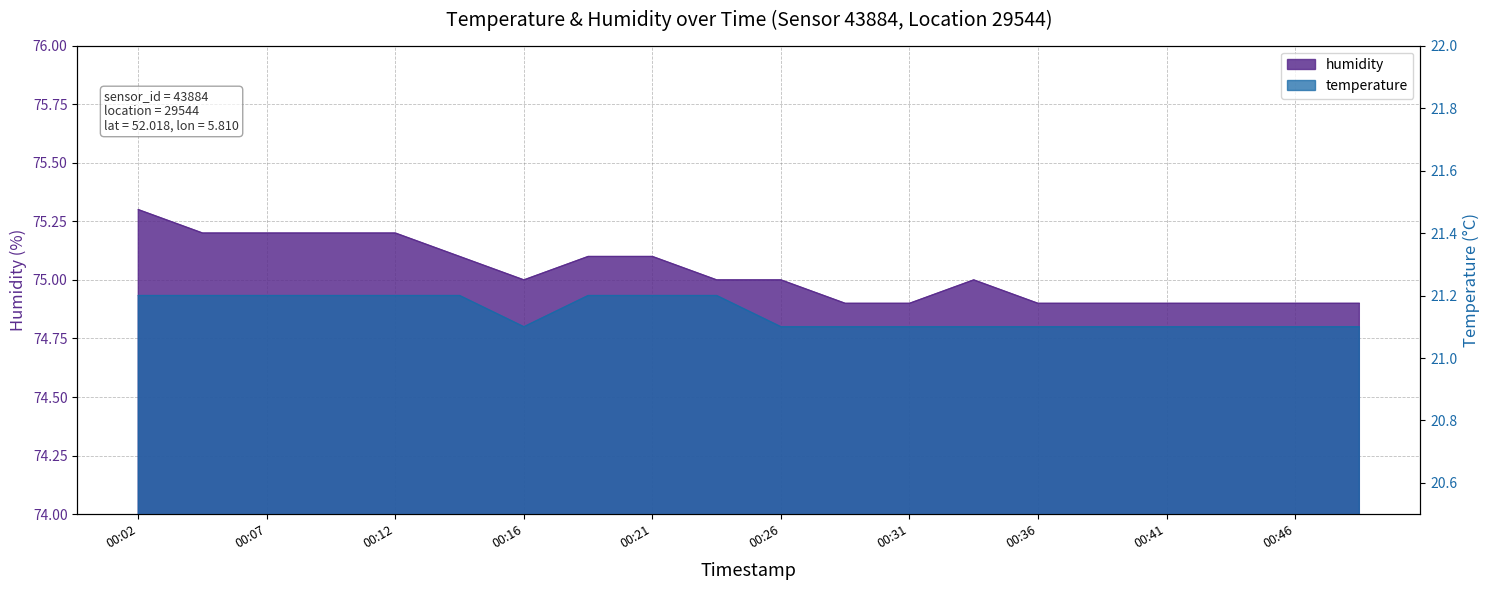

What is the difference between the maximum and second lowest values in the temperature series?

0.1